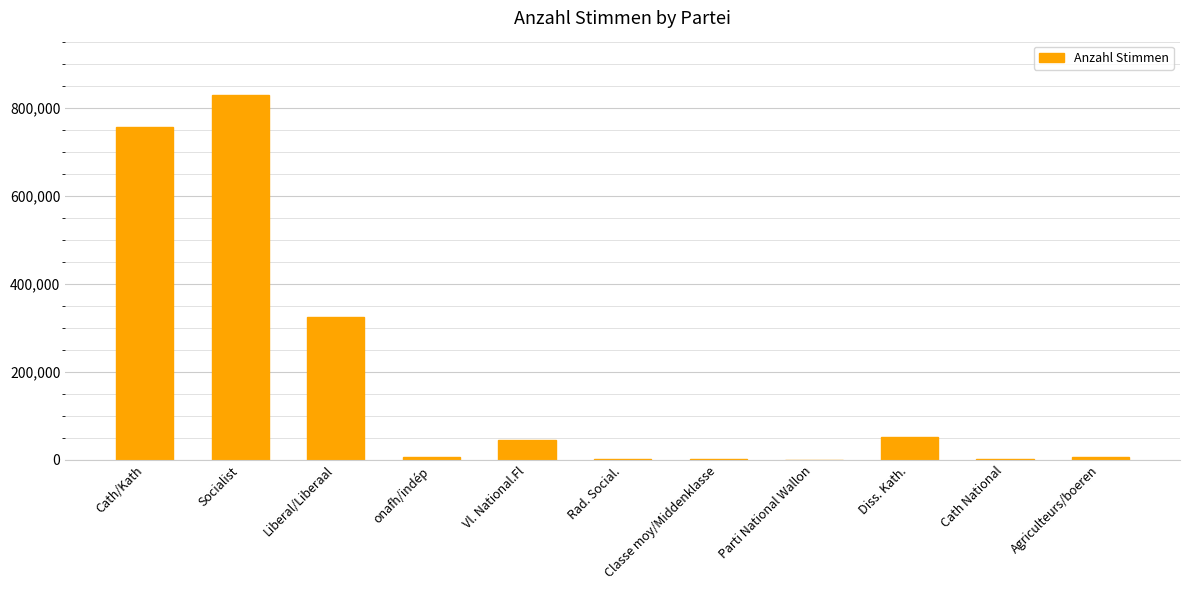

What is the sum of the values at Vl. National.Fl and Diss. Kath.?

98703